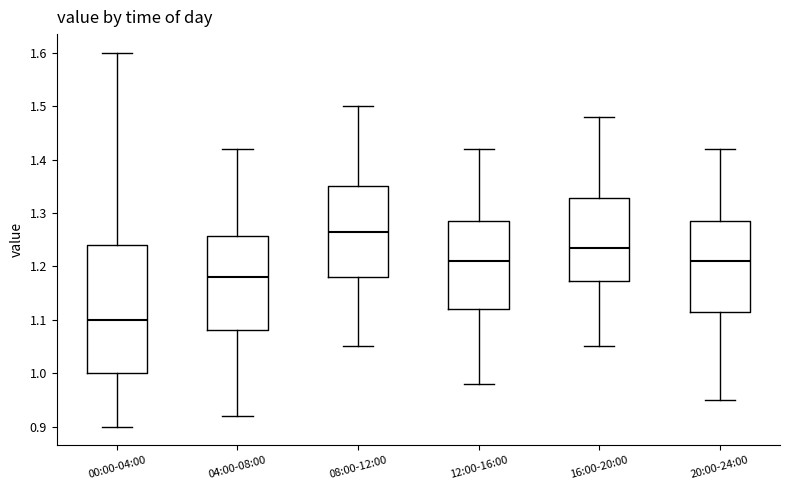

Which box's median line is the highest?

08:00-12:00